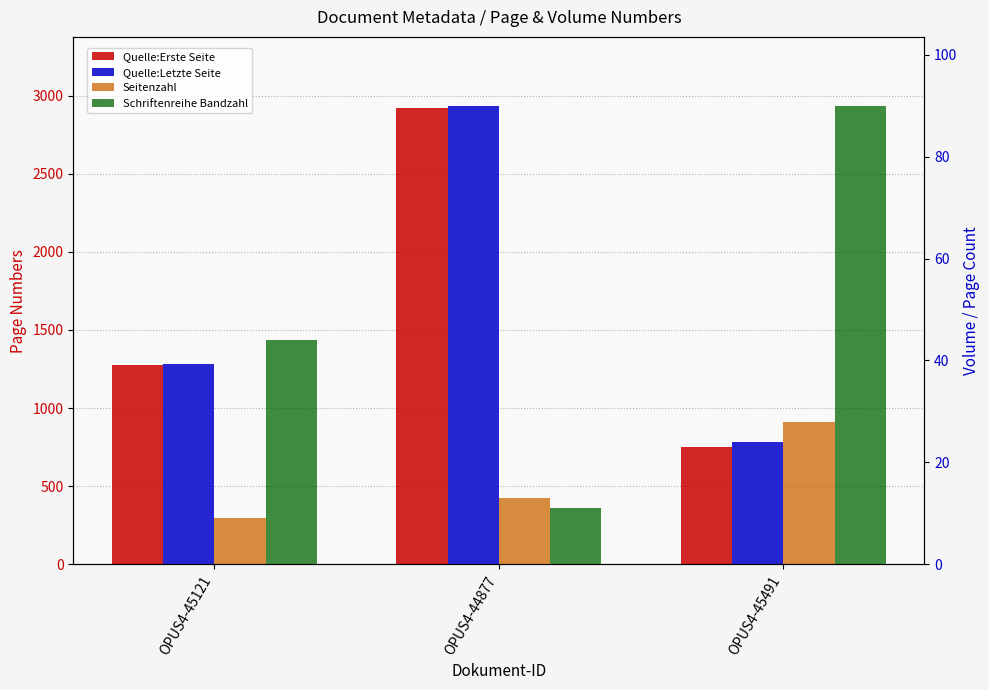

What is the minimum value for Seitenzahl?

9